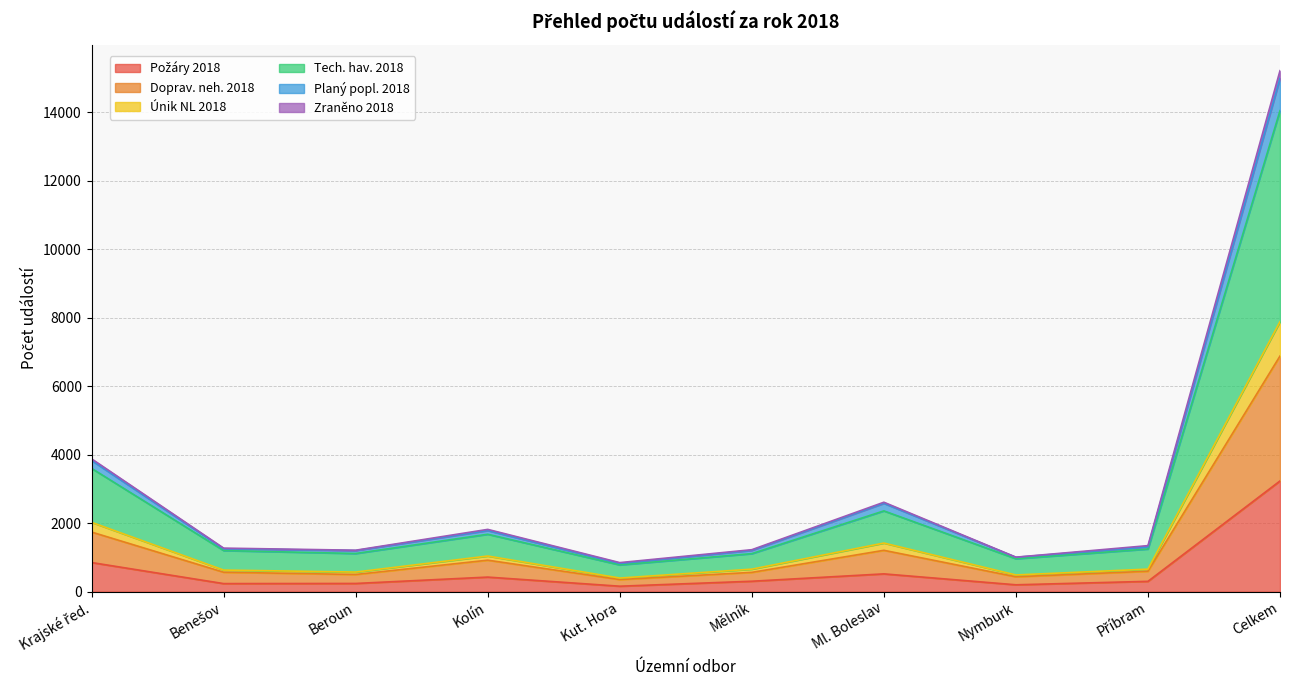

At which category is the sum across all series the highest?

Celkem